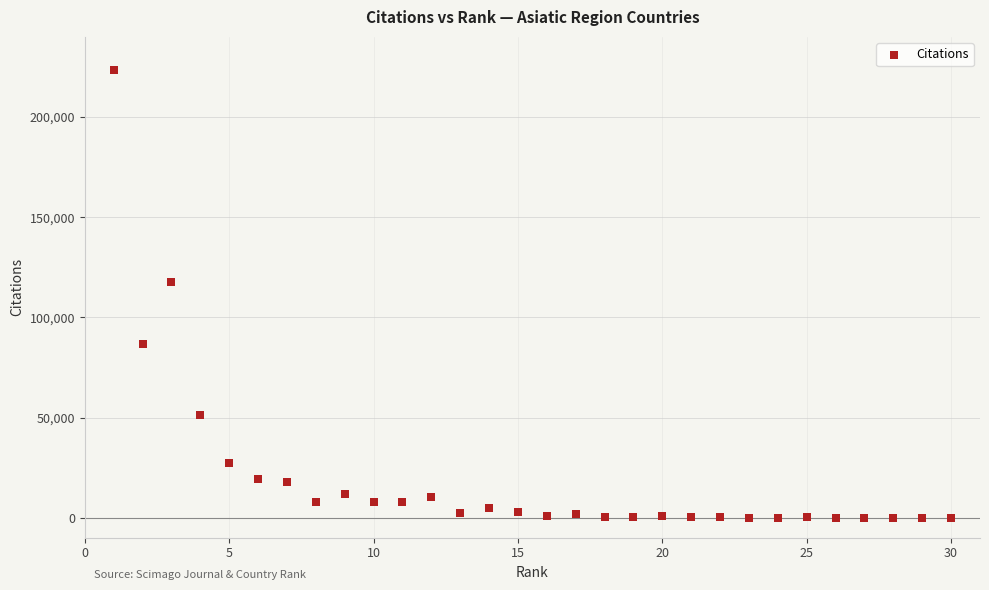

What is the range of Y values (max minus min)?

223552